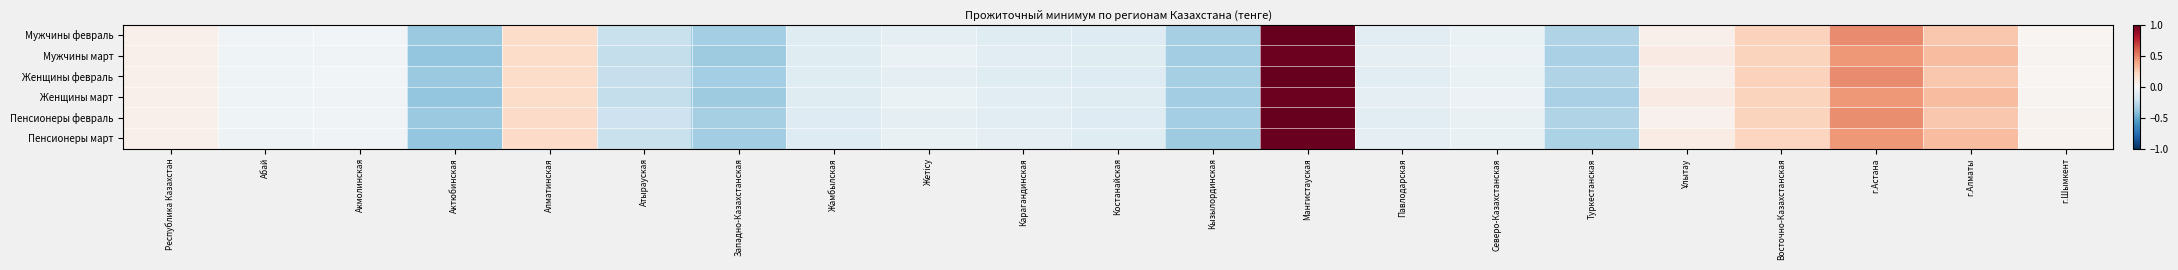

At which category is the sum across all series the highest?

Мангистауская